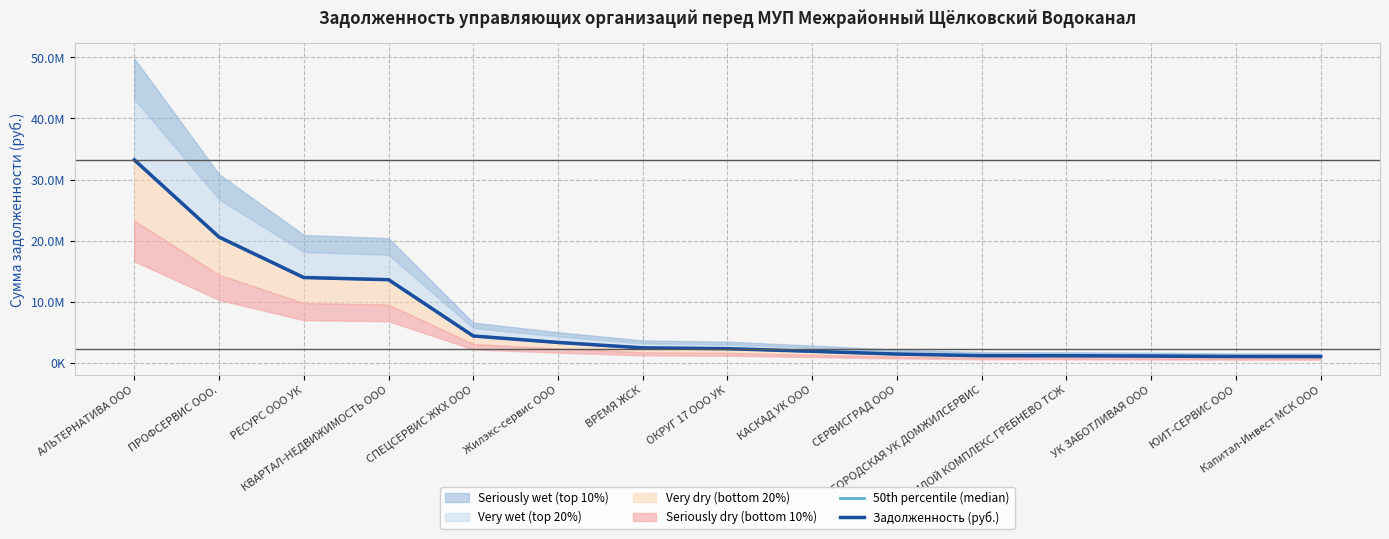

The value of Задолженность (руб.) at Капитал-Инвест МСК ООО is 1691187.4. True or false?

False